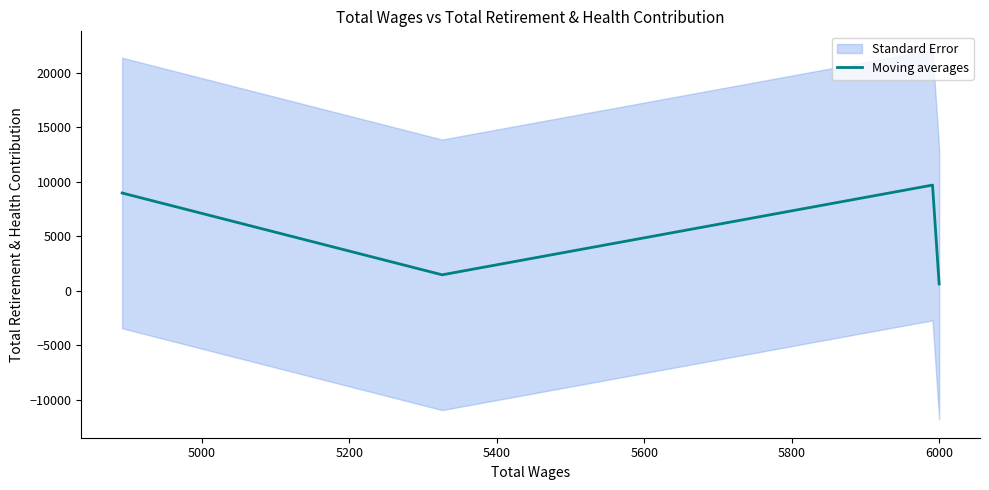

Reading left to right, transcribe all the data shown in this chart.

8955	1449	9682	9682	609